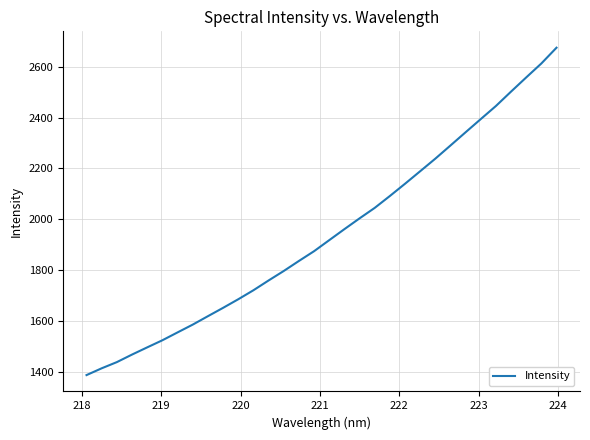

What is the difference between the maximum and minimum values?

1288.9